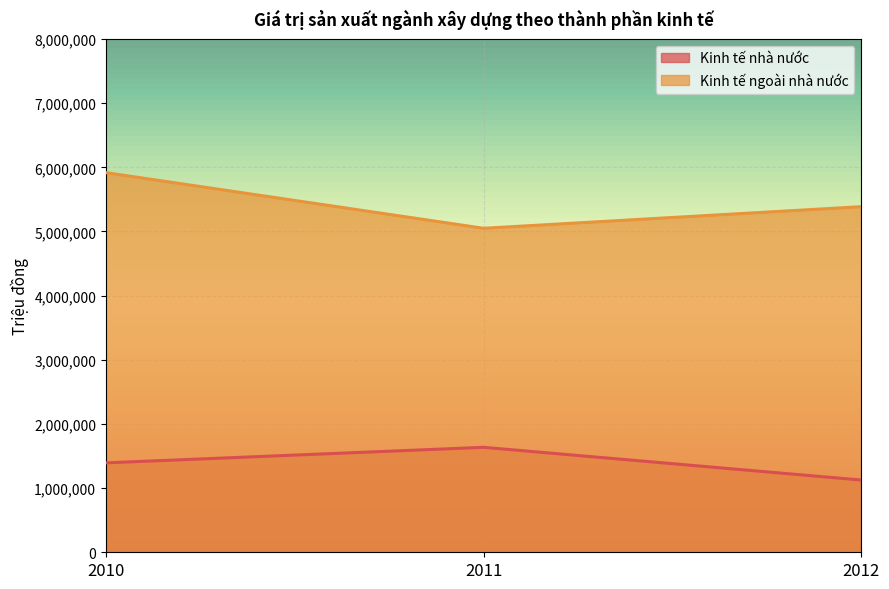

List the series in order of their peak value, highest first.

Kinh tế ngoài nhà nước, Kinh tế nhà nước